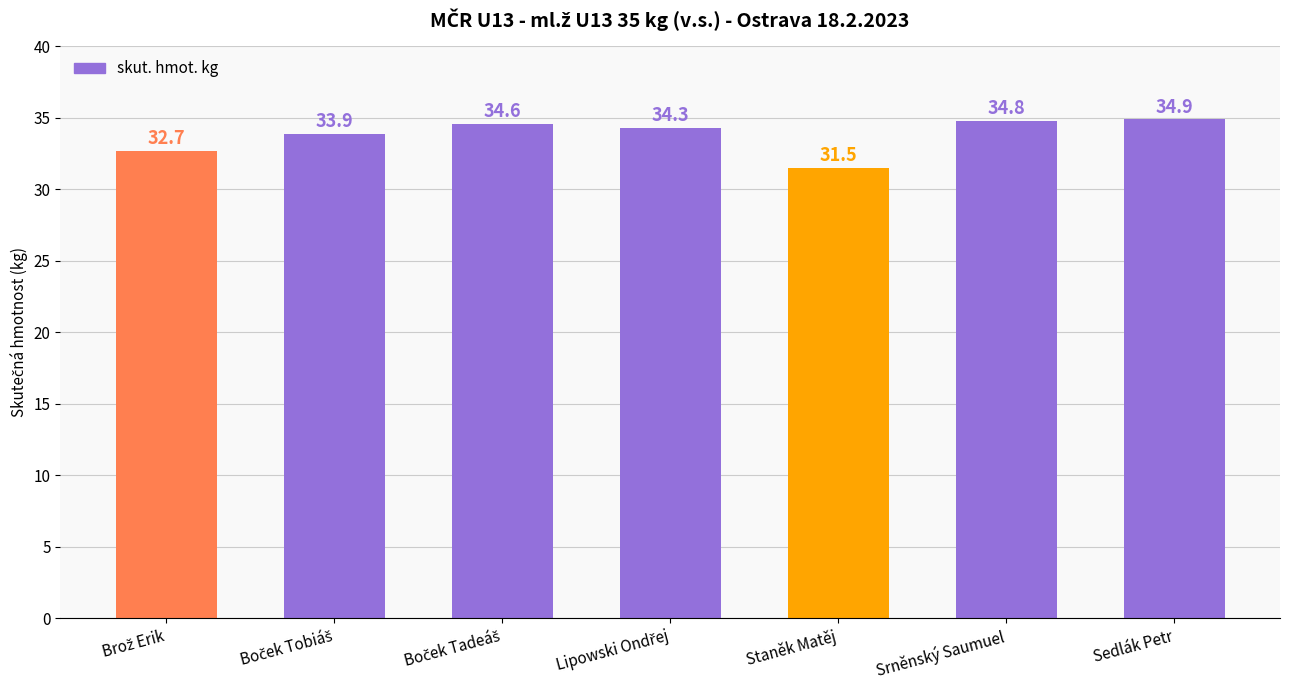

Reading right to left, transcribe all the data shown in this chart.

34.9	34.8	31.5	34.3	34.6	33.9	32.7